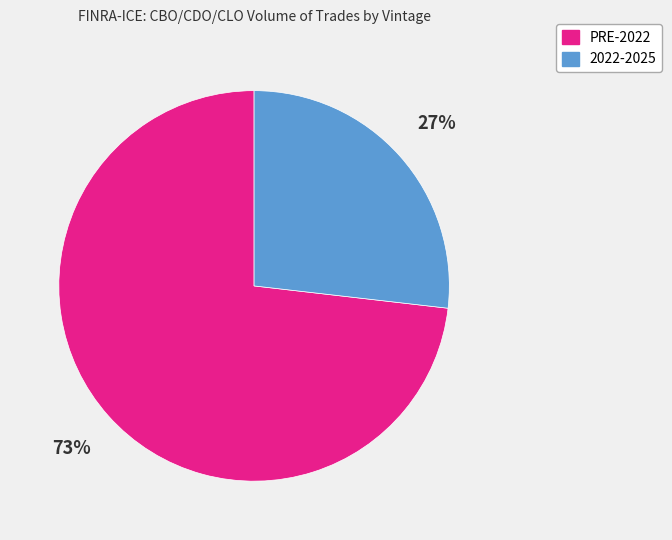

Is there any slice that represents more than half of the pie?

Yes